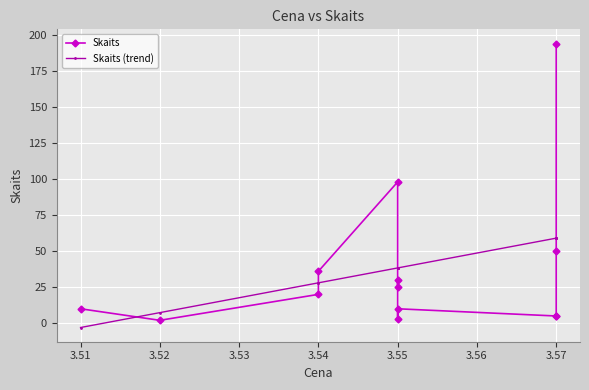

Which series ends up on top after the final intersection of Skaits (trend) and Skaits?

Skaits